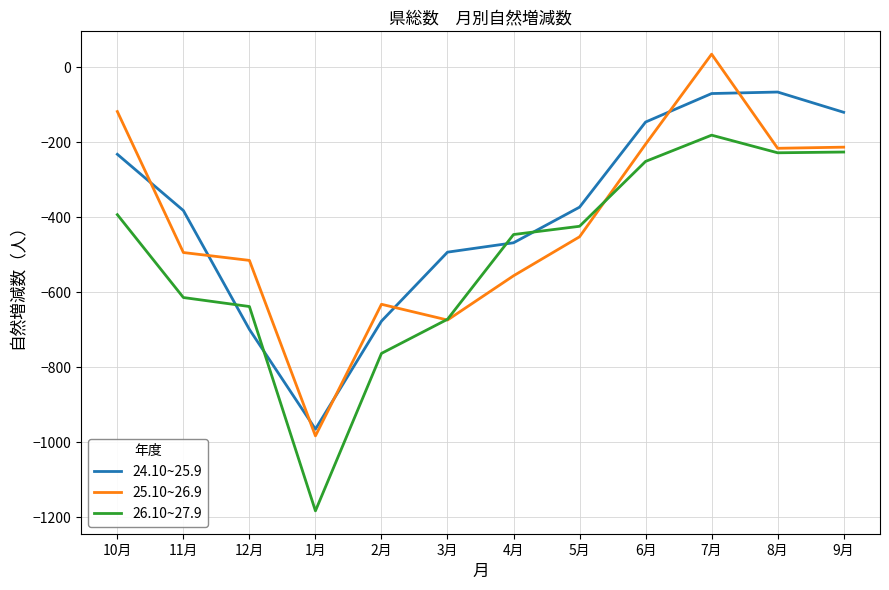

The value of 26.10~27.9 at 4月 is -100. True or false?

False